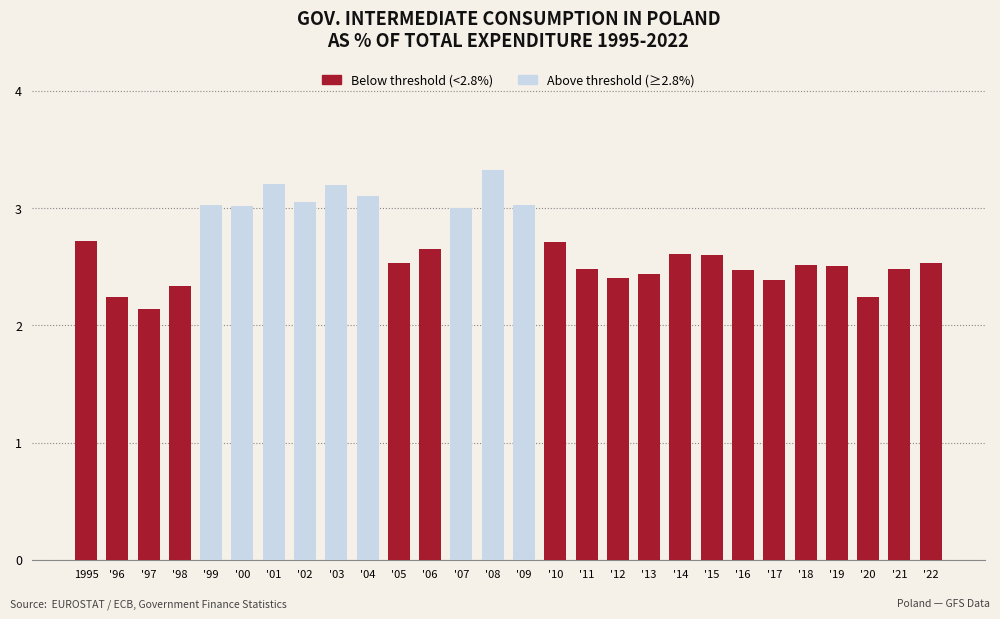

How many values in Below threshold (<2.8%) are above zero?

19